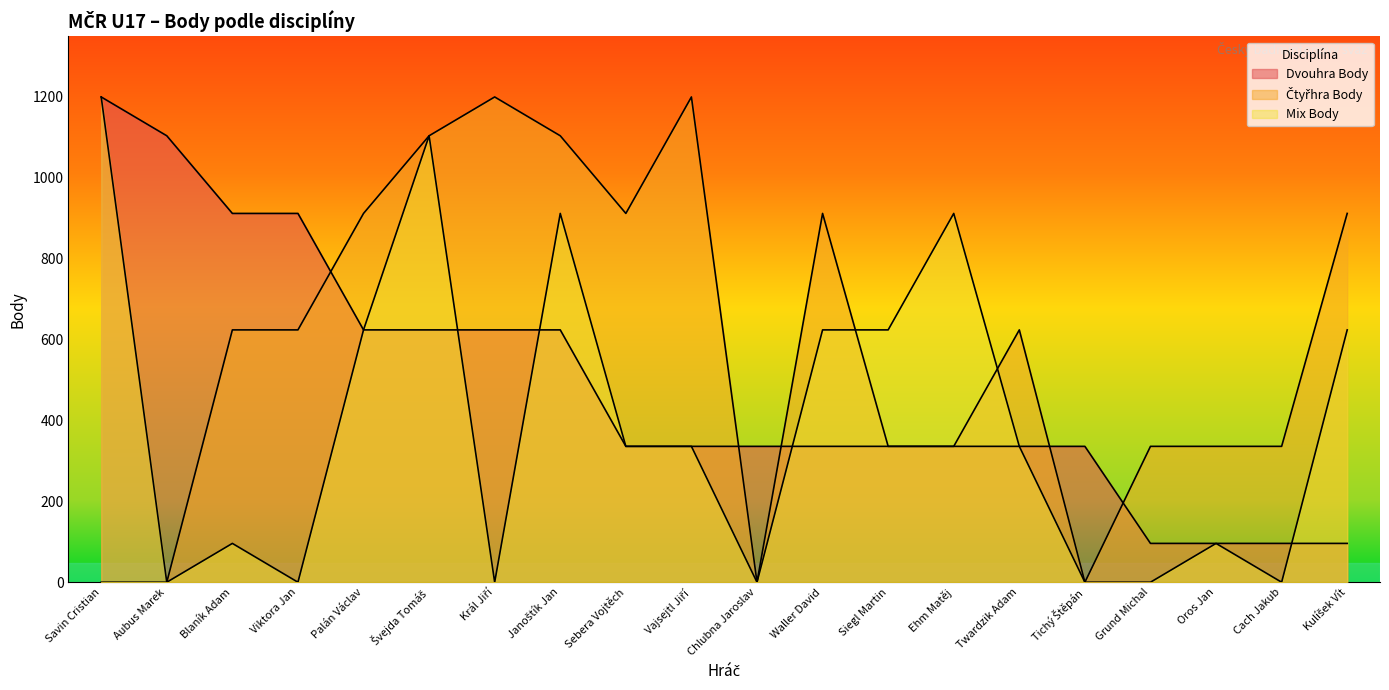

What is the total value across all series at Savin Cristian?

2400